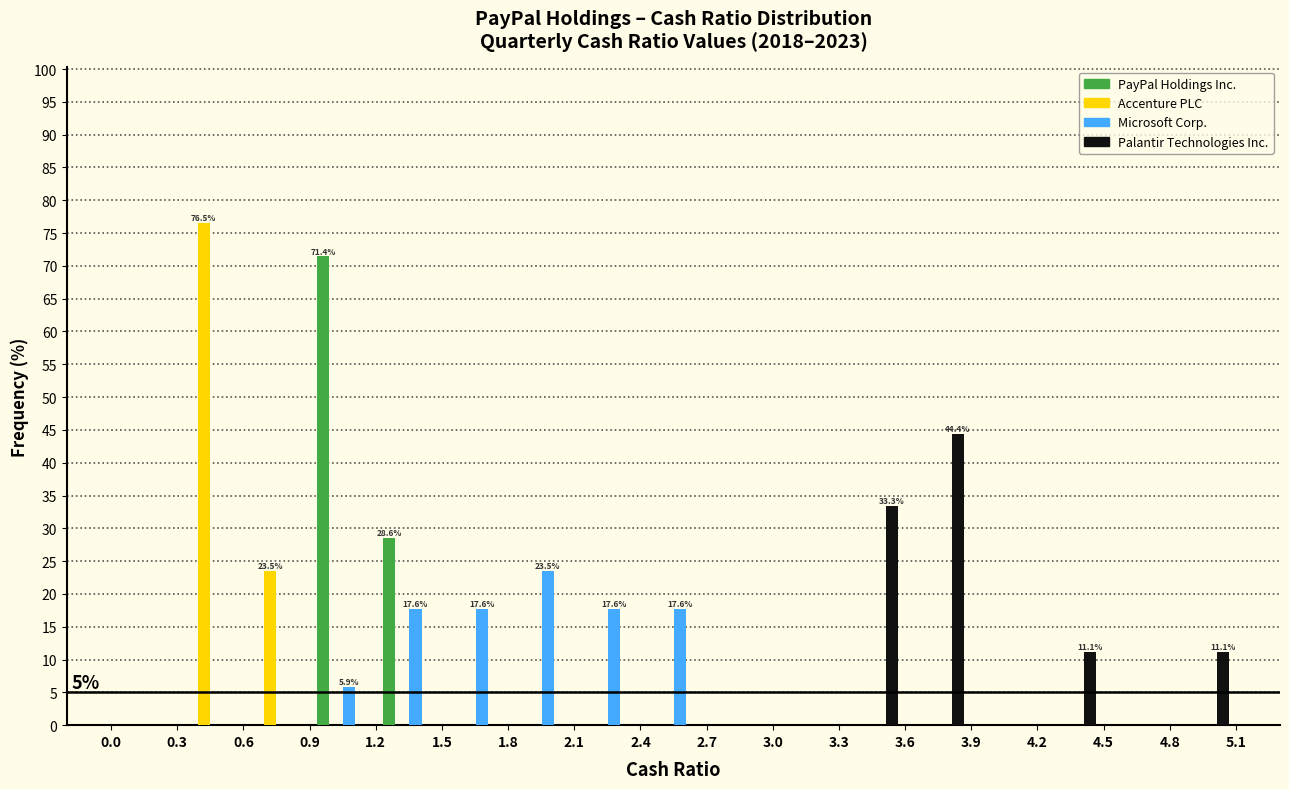

In the Microsoft Corp. series, which range on the x-axis has the tallest bar?

1.8 to 2.1